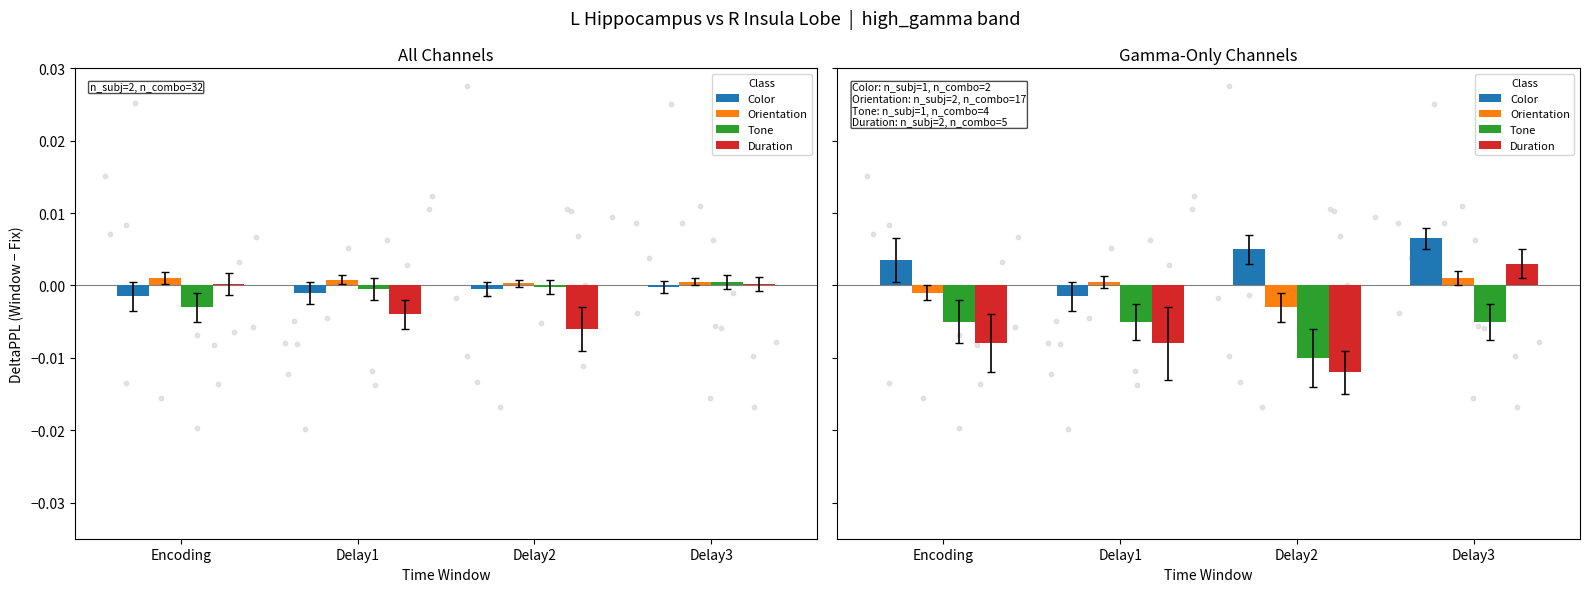

Is the value of Orientation at Delay1 greater than the value of Duration at Delay2?

Yes